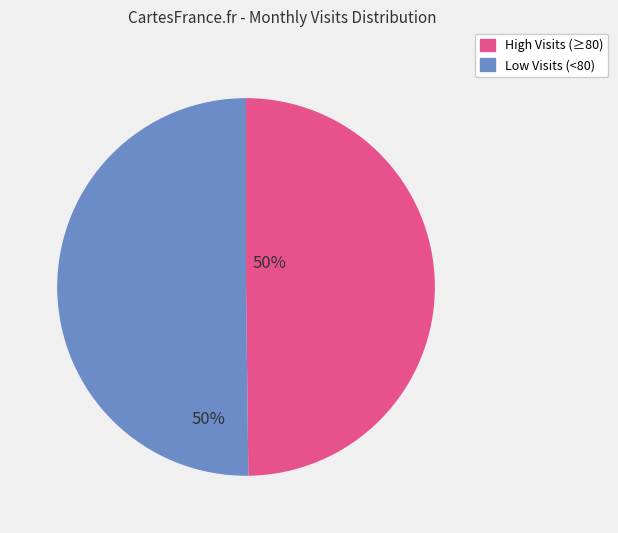

How many segments does this pie chart have?

2